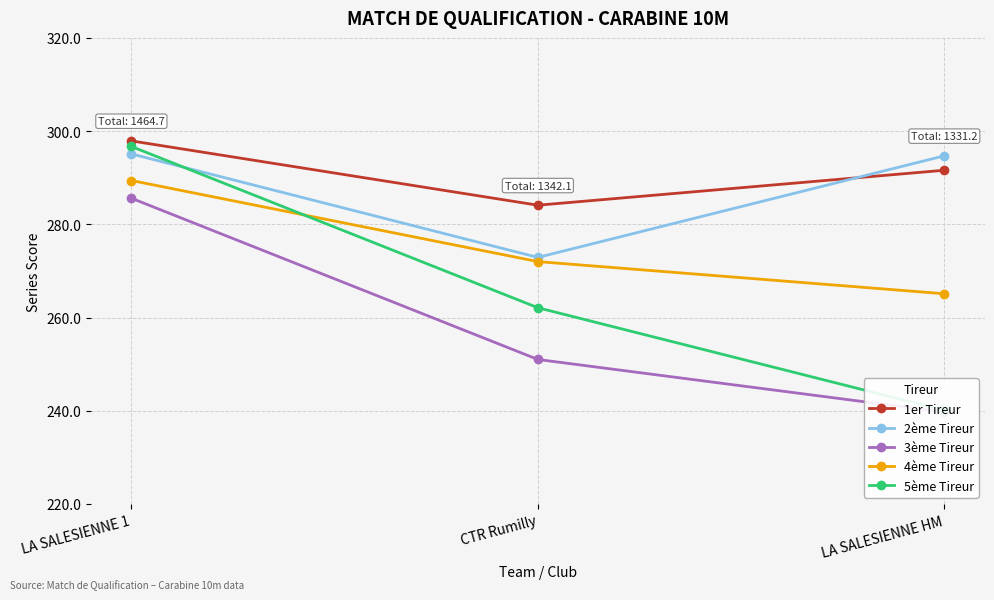

What is the difference between the second highest and minimum values in the 1er Tireur series?

7.5